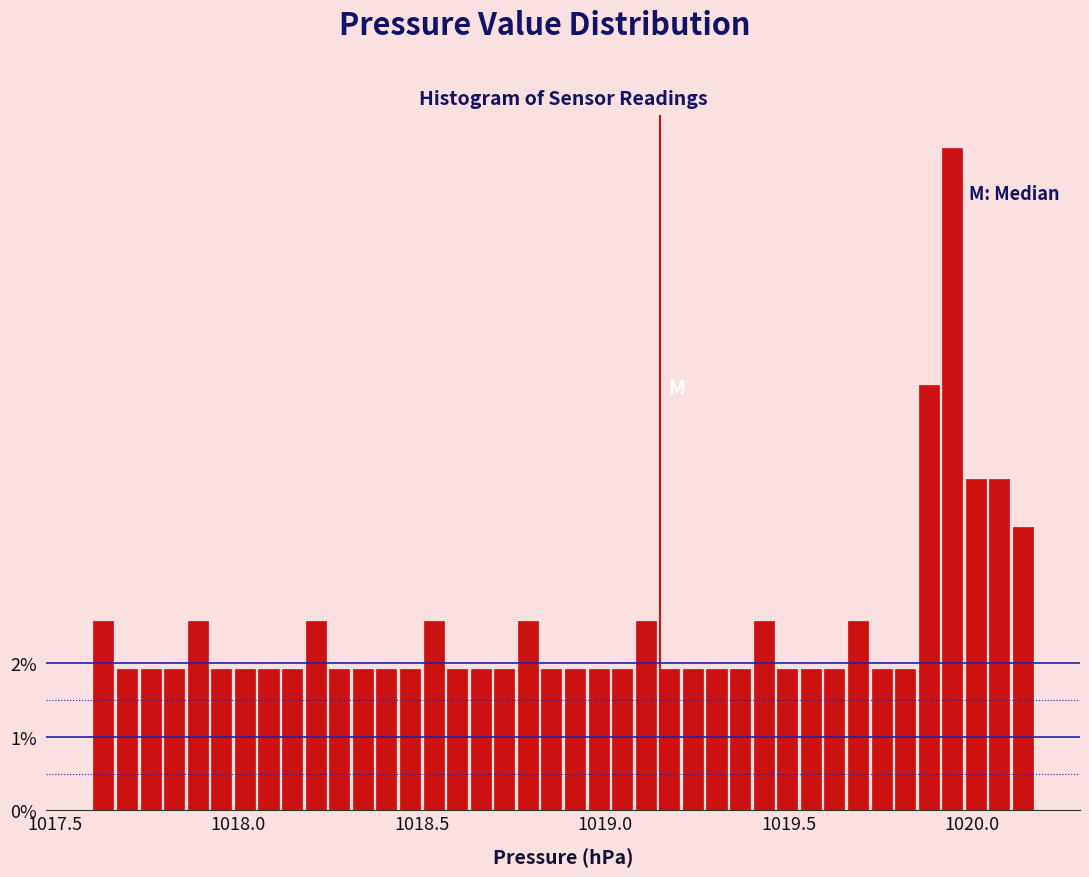

Read against the x-axis, roughly where is the centre of the tallest bar?

1019.95